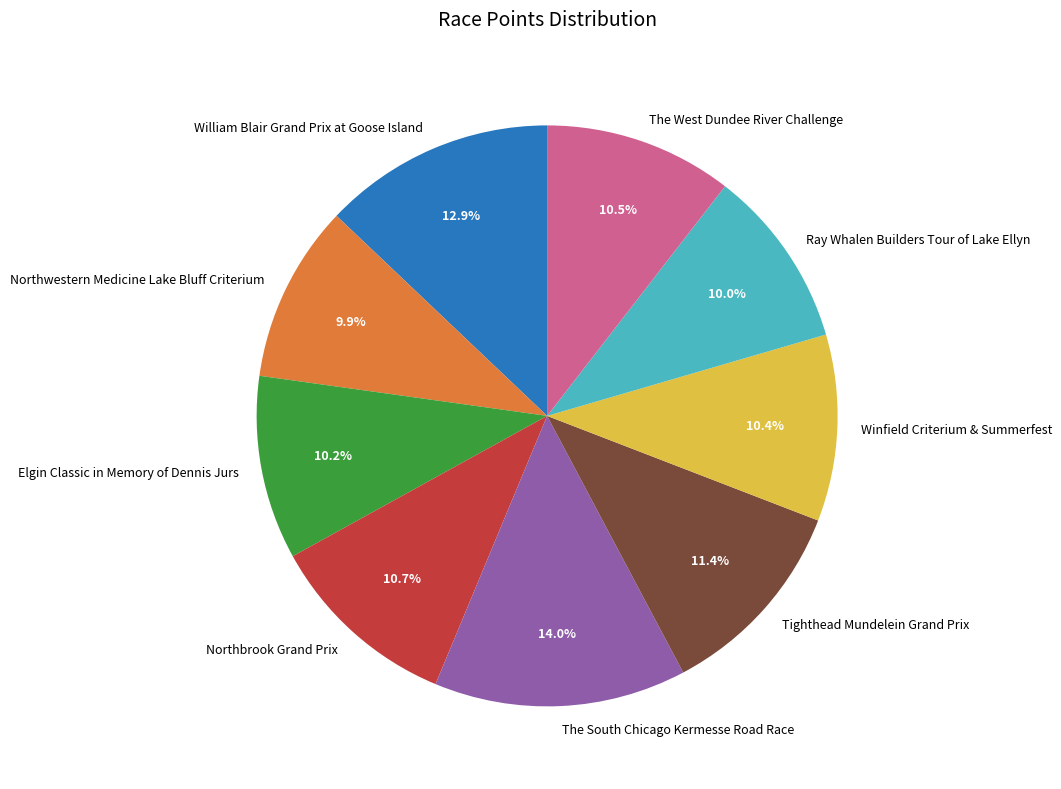

What percentage is the William Blair Grand Prix at Goose Island slice, to the nearest percent?

13%